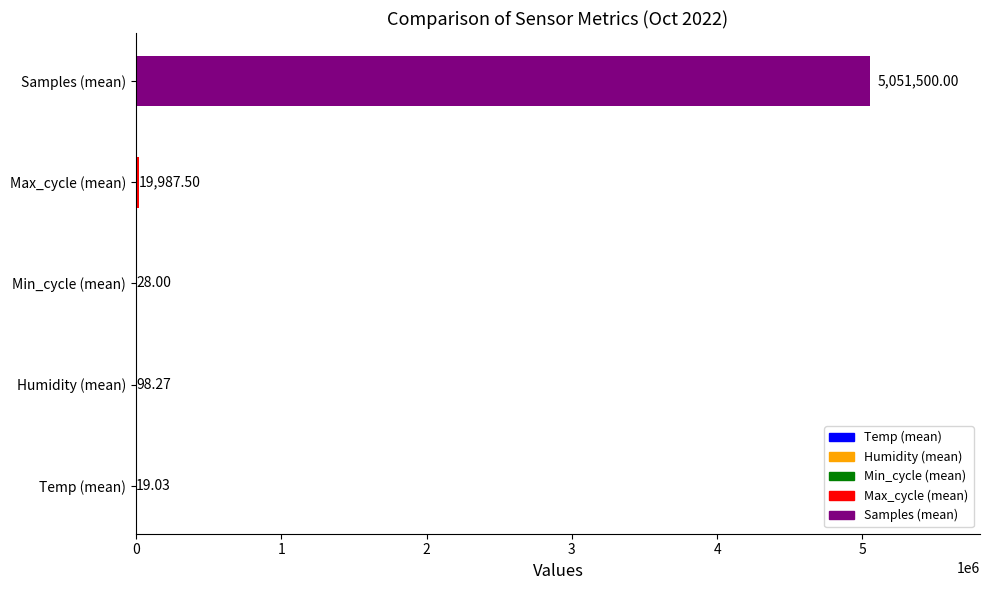

What is the change in value from Min_cycle (mean) to Samples (mean)?

+5051472.0